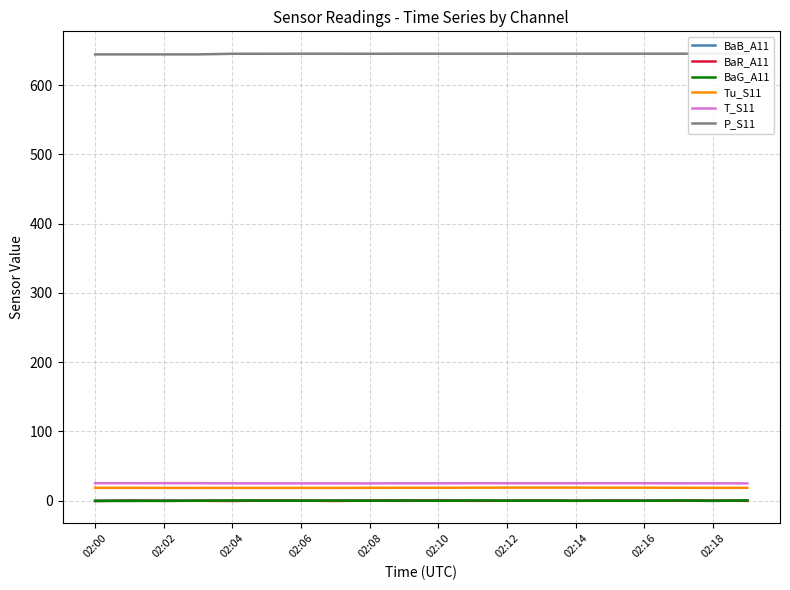

How many positive values does the BaG_A11 series have?

16